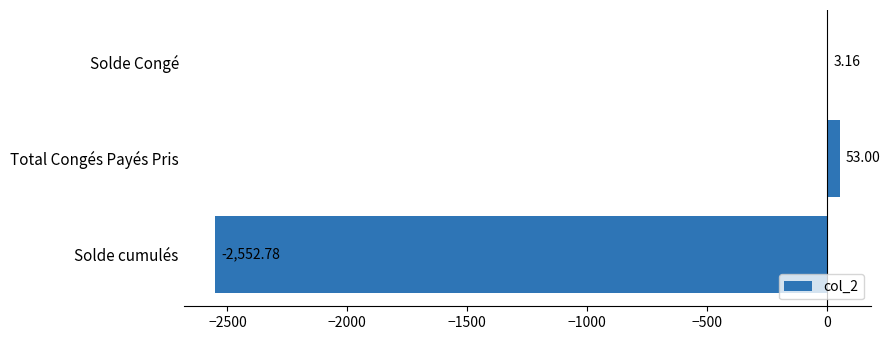

Where is the data nearest to the value -1249?

Solde Congé